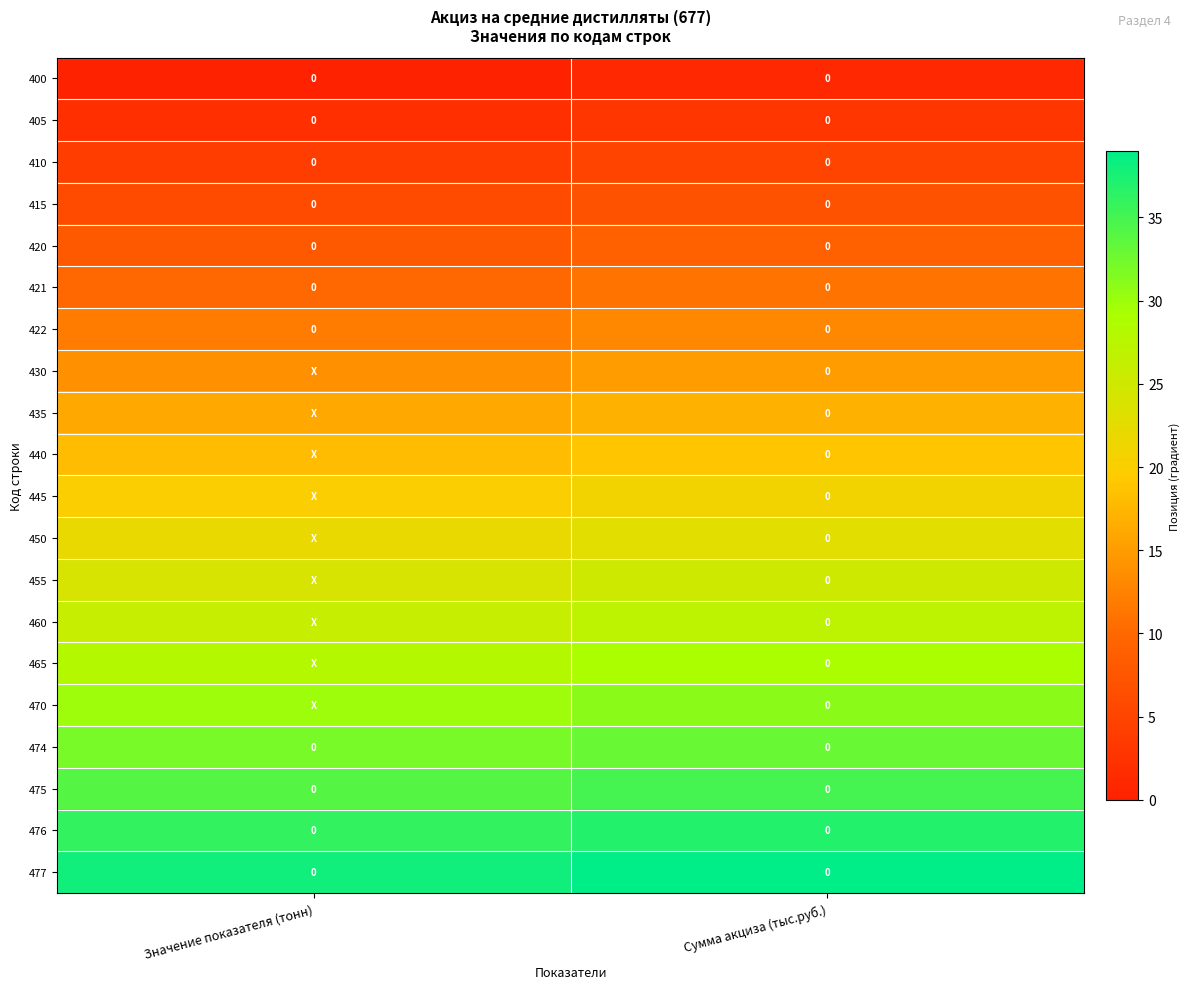

True or false: 474 has a value of 0 at Значение показателя (тонн).

True